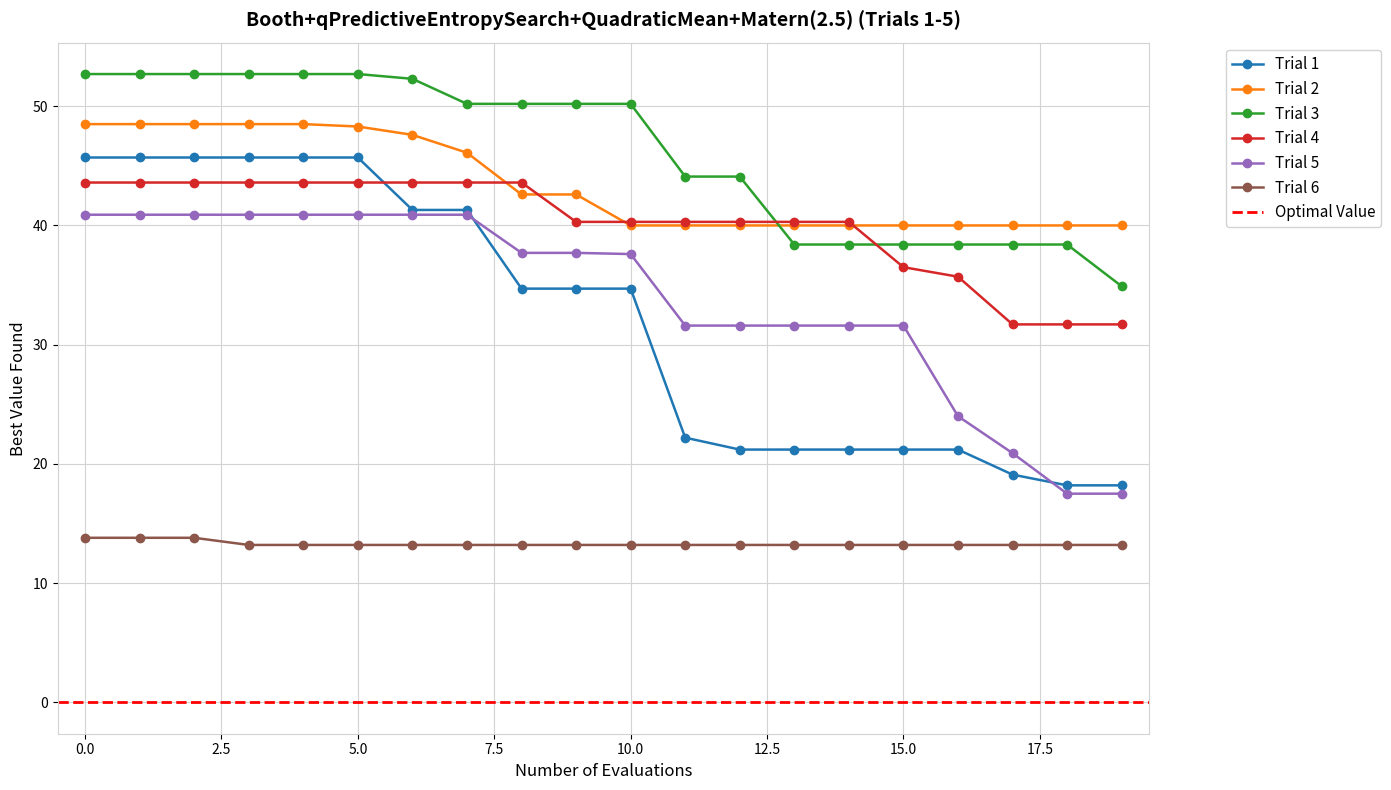

Which series has the largest total across all categories?

Trial 3